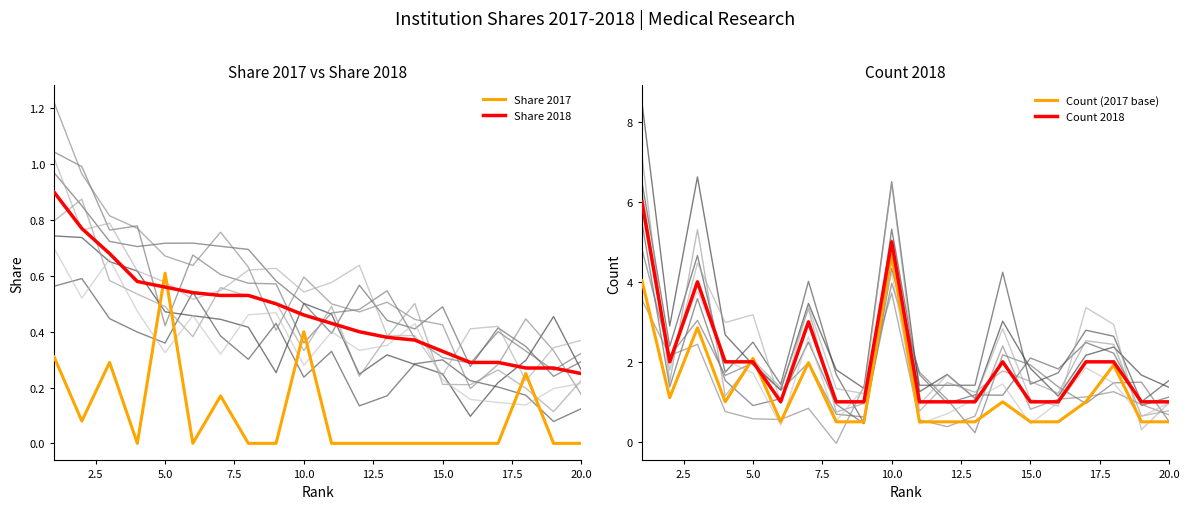

Is this an area chart (filled region under the line)?

No